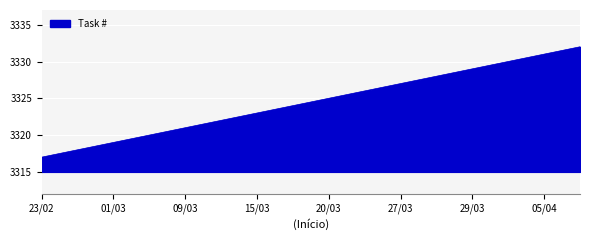

What is the difference between the maximum and minimum values?

15